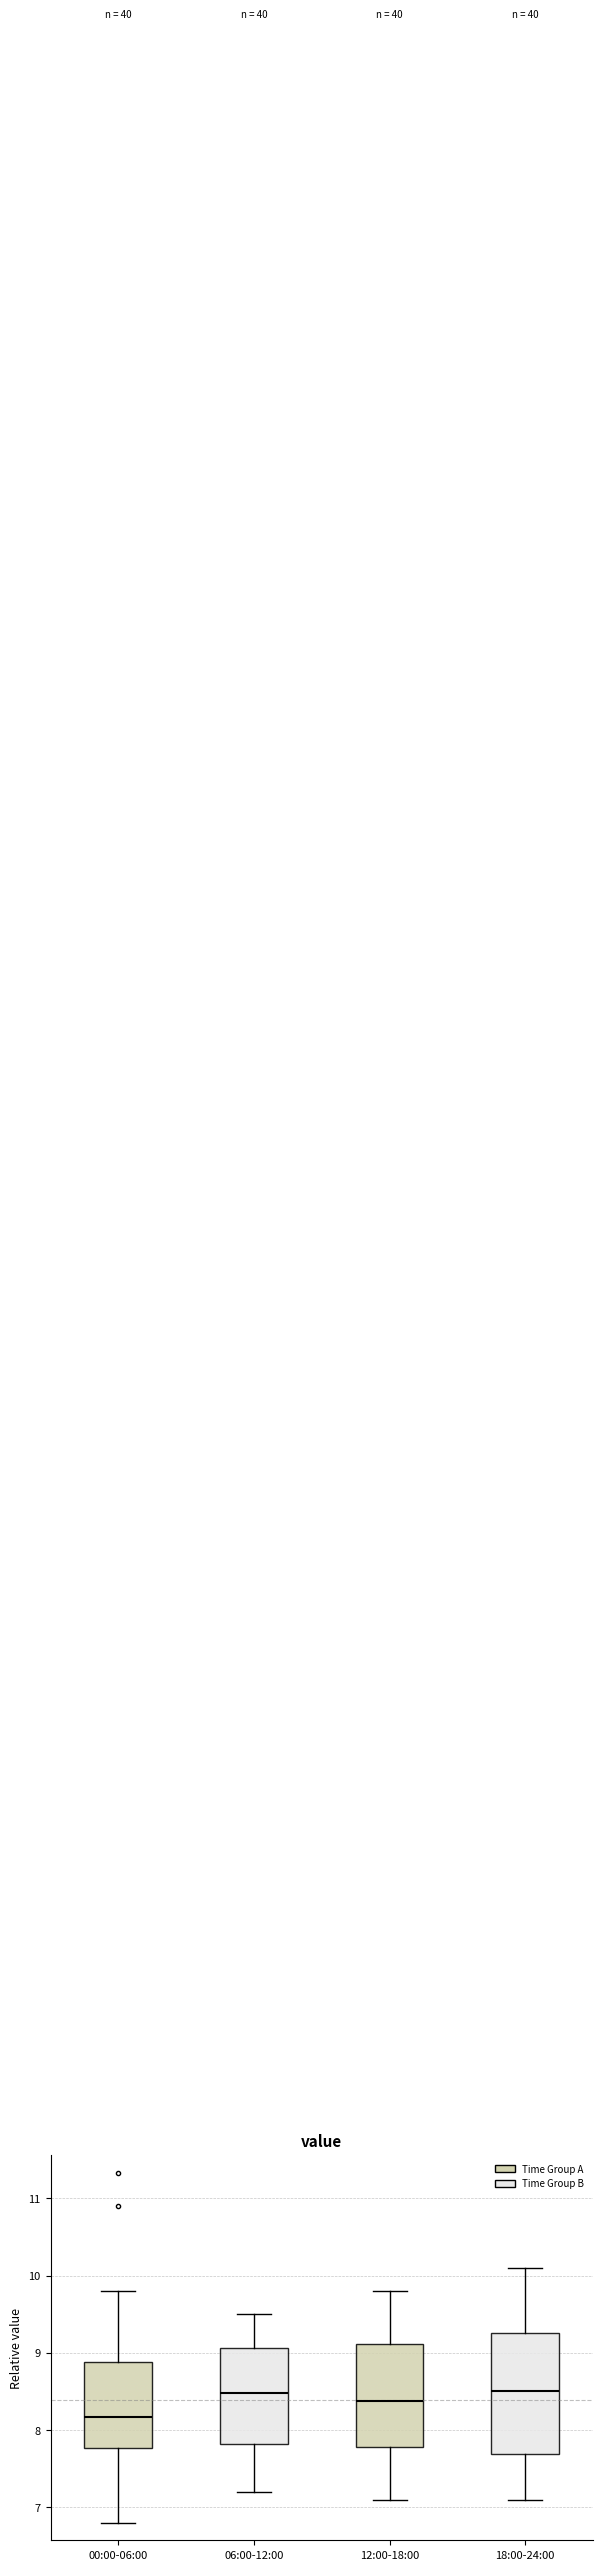

Reading left to right, transcribe this box plot: for each box, give where its median line is, the range the box spans, and where its two whiskers end, as read against the y-axis. The values are not printed on the chart, so give them approximately, as read against the axis.

00:00-06:00: median 8.2, box 7.8 to 8.9, whiskers 6.8 to 9.8
06:00-12:00: median 8.5, box 7.8 to 9.1, whiskers 7.2 to 9.5
12:00-18:00: median 8.4, box 7.8 to 9.1, whiskers 7.1 to 9.8
18:00-24:00: median 8.5, box 7.7 to 9.3, whiskers 7.1 to 10.1